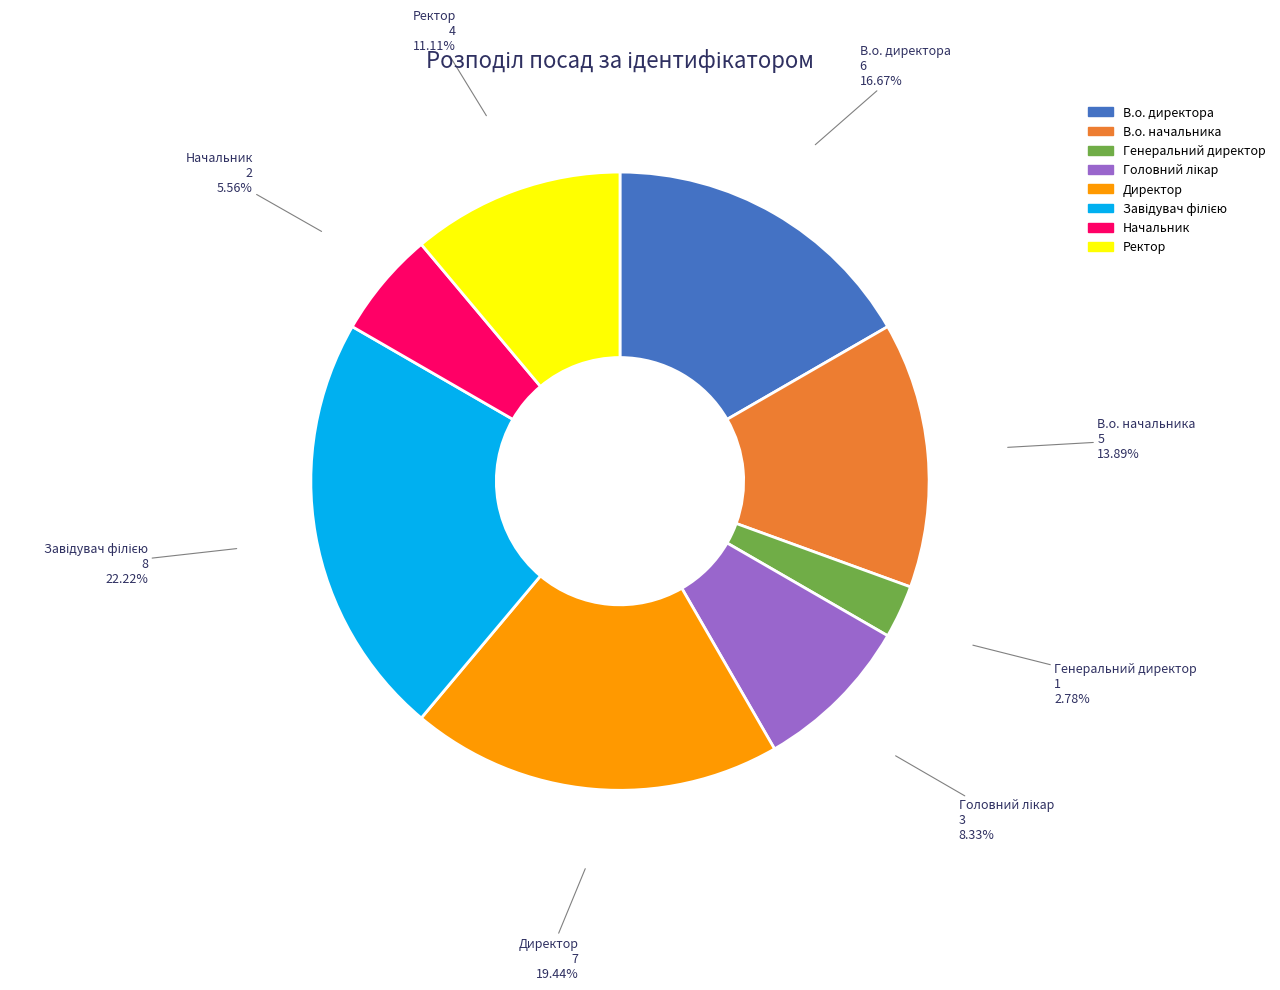

What is the total percentage of Генеральний директор and Директор?

22.2%